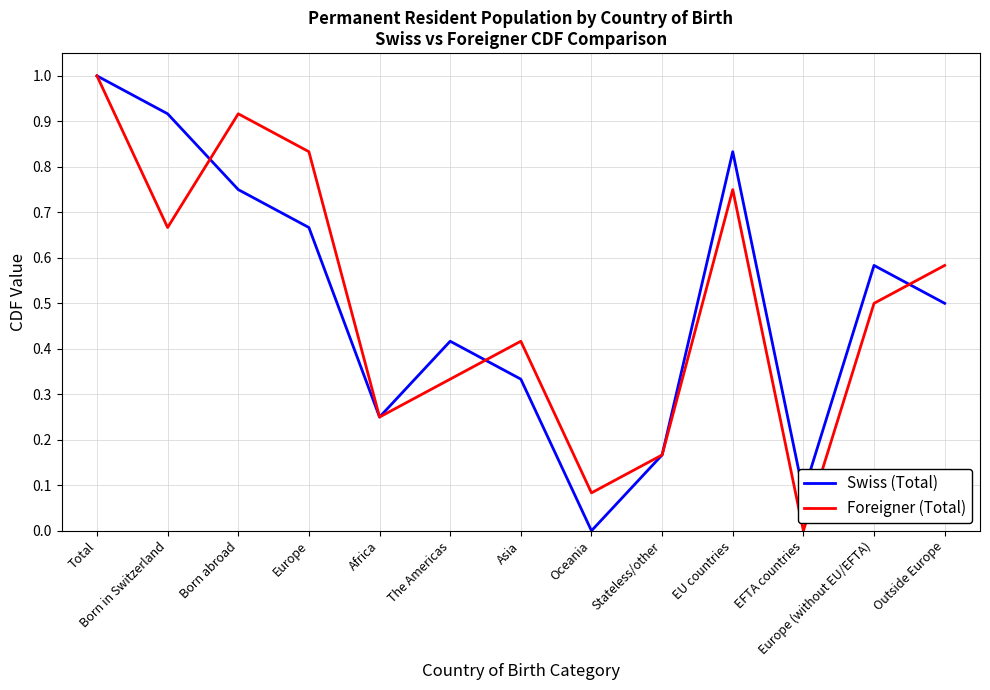

How many series are shown in this chart?

2